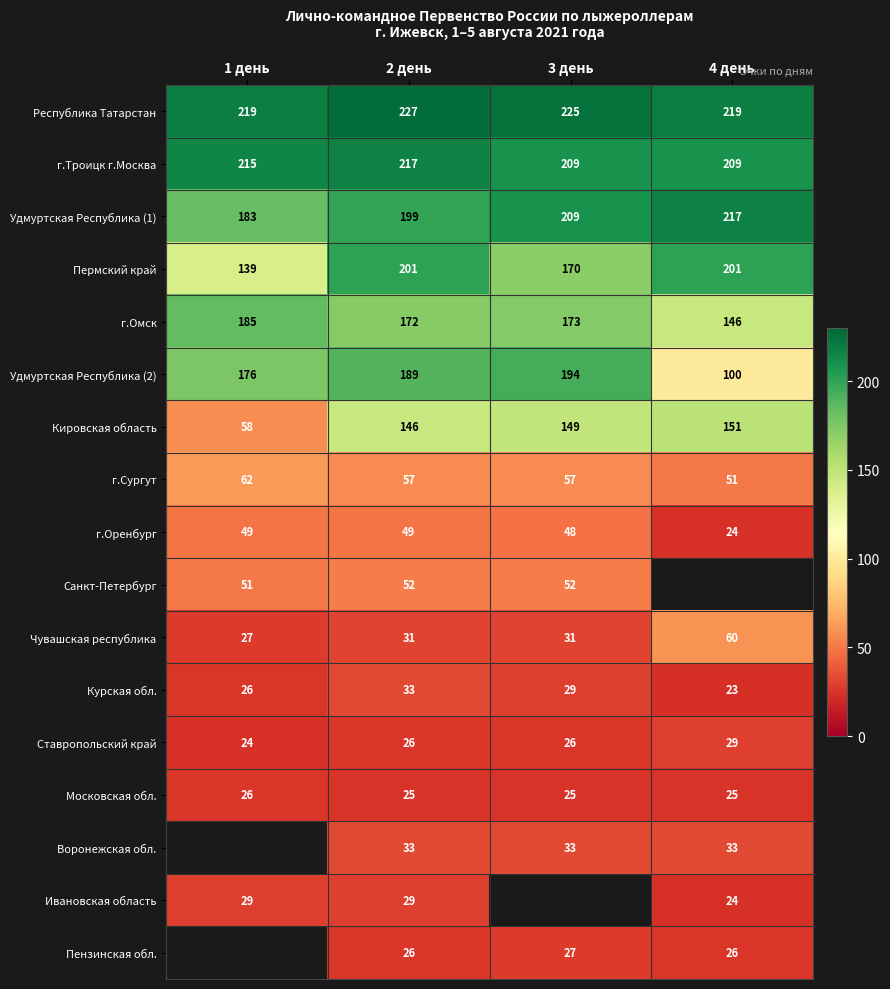

Which has a higher value, 2 день or 1 день?

2 день